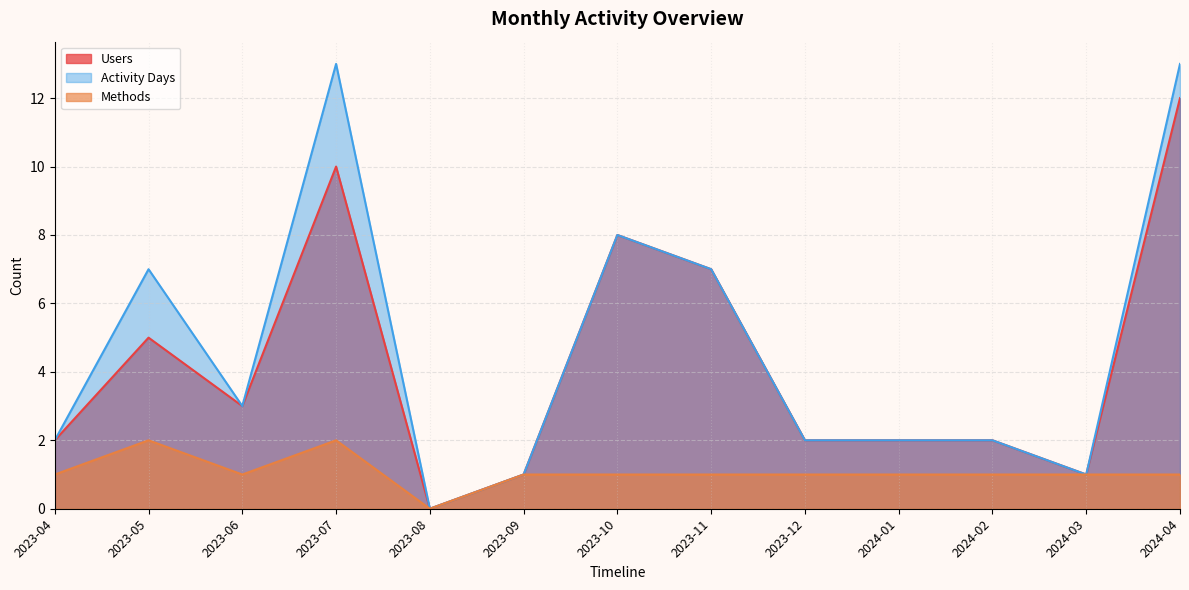

What are all the series names shown in the legend?

Users, Activity Days, Methods